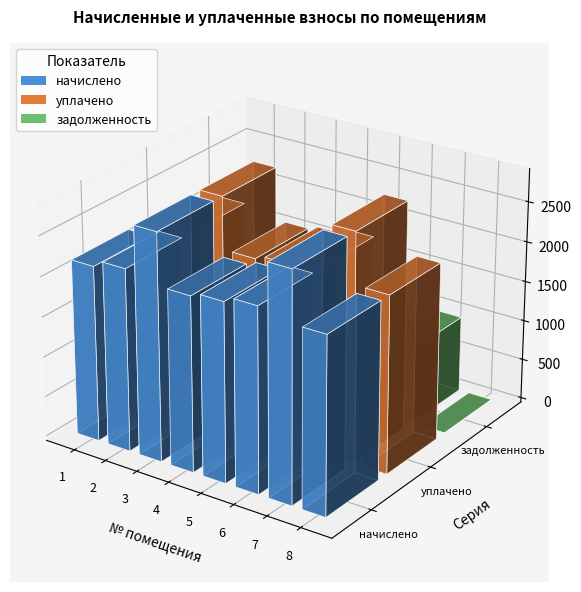

What is the maximum value for начислено?

2848.5